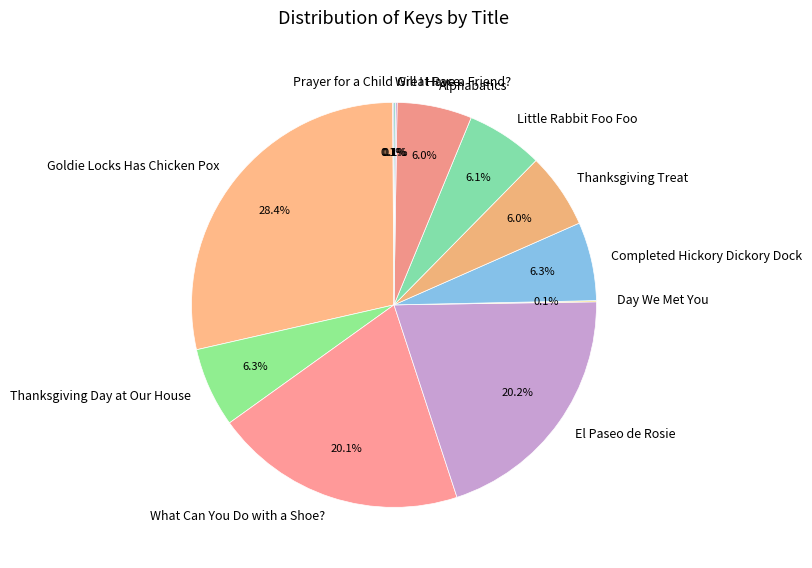

What is the largest slice in the pie chart?

Goldie Locks Has Chicken Pox